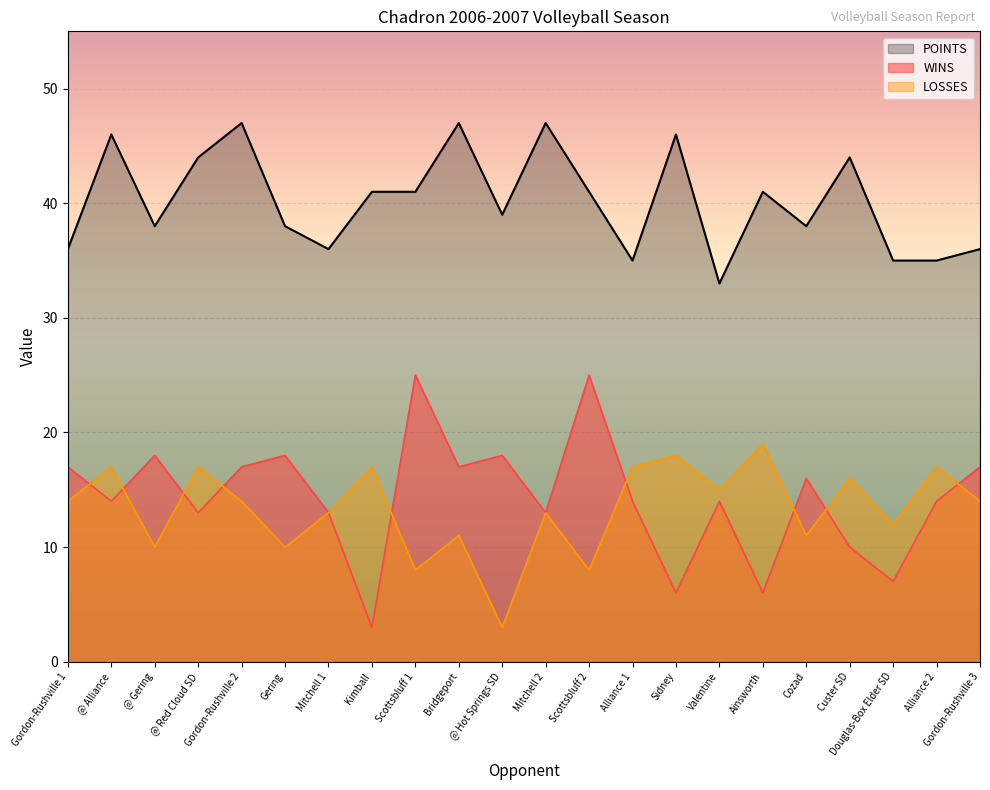

How many lines are shown in the chart?

3